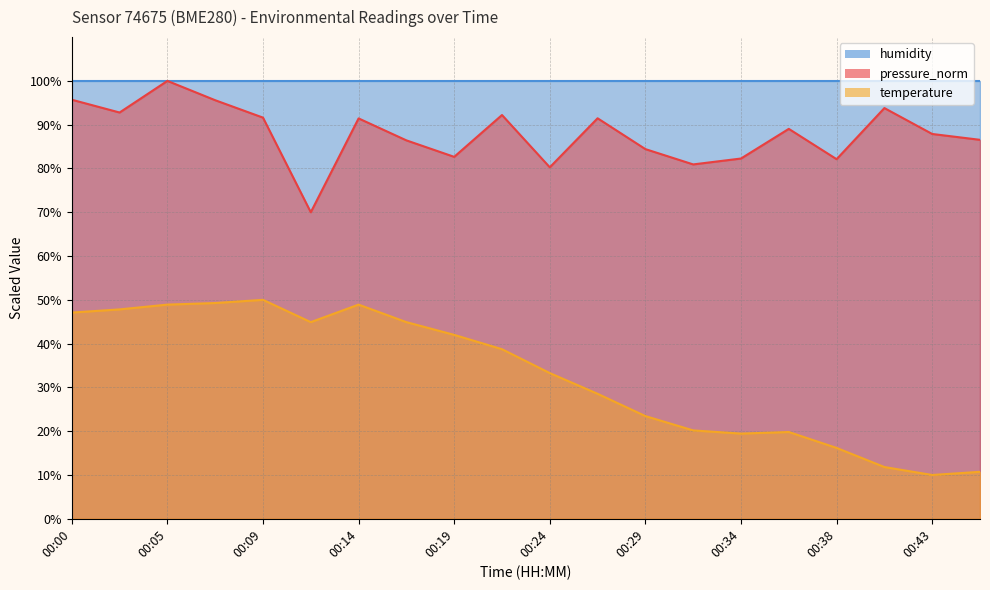

True or false: pressure_norm and temperature intersect in this chart.

False